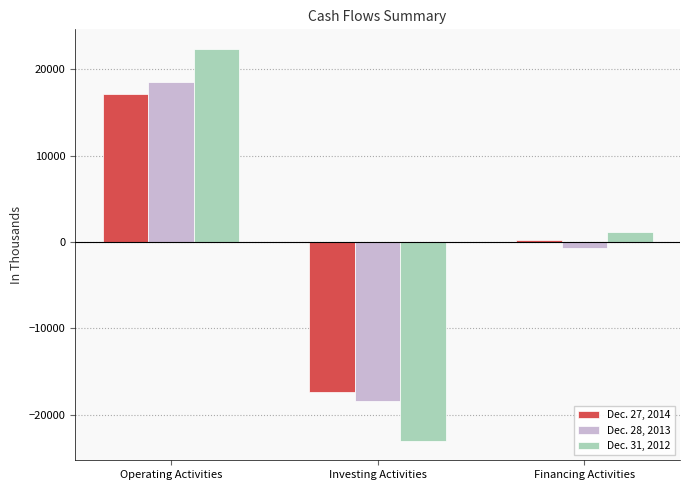

What is the label of the 2nd bar from the right?

Investing Activities